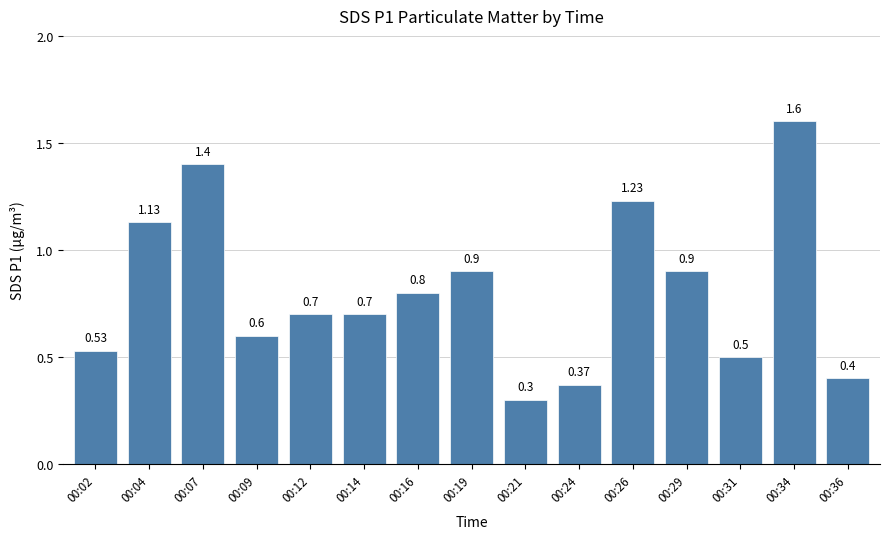

Which label corresponds to the largest value in the chart?

00:34